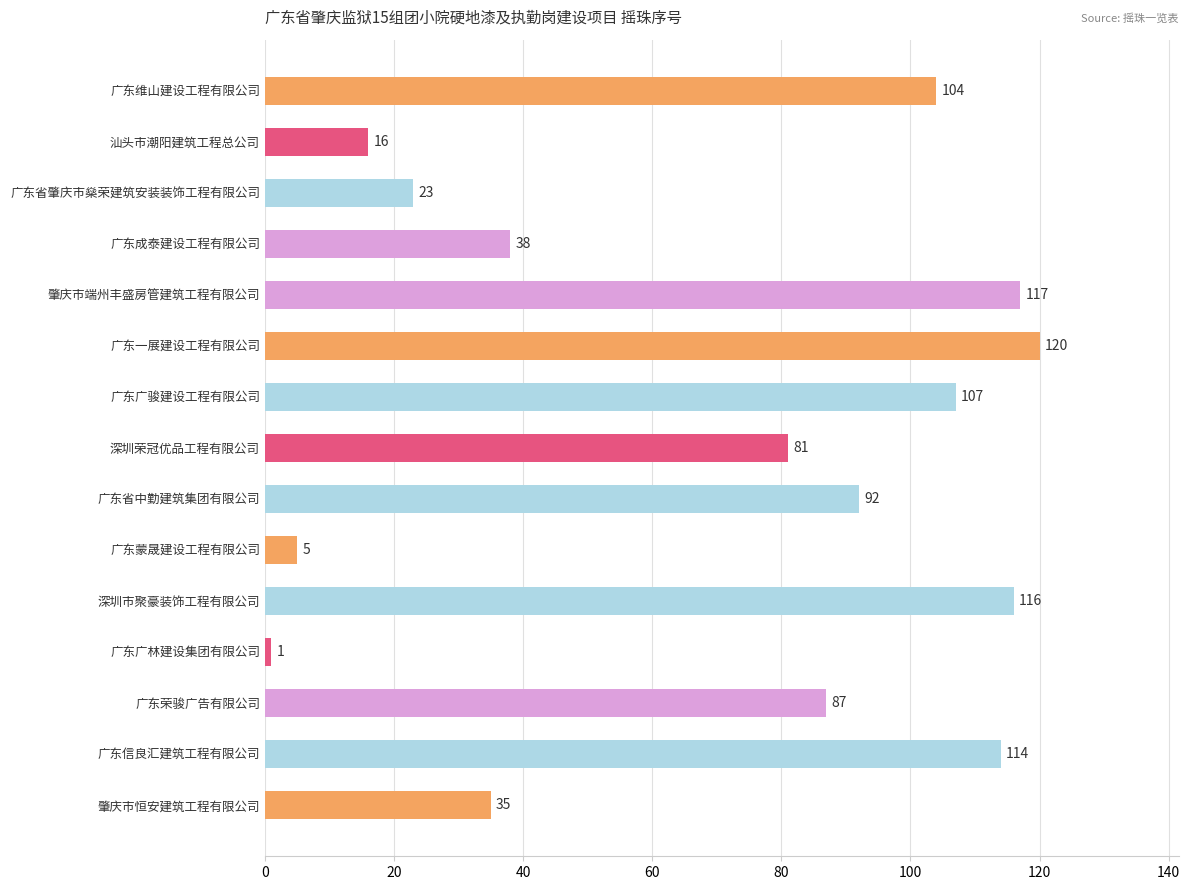

Rank the categories by value from highest to lowest.

广东一展建设工程有限公司, 肇庆市端州丰盛房管建筑工程有限公司, 深圳市聚豪装饰工程有限公司, 广东信良汇建筑工程有限公司, 广东广骏建设工程有限公司, 广东维山建设工程有限公司, 广东省中勤建筑集团有限公司, 广东荣骏广告有限公司, 深圳荣冠优品工程有限公司, 广东成泰建设工程有限公司, 肇庆市恒安建筑工程有限公司, 广东省肇庆市燊荣建筑安装装饰工程有限公司, 汕头市潮阳建筑工程总公司, 广东蒙晟建设工程有限公司, 广东广林建设集团有限公司